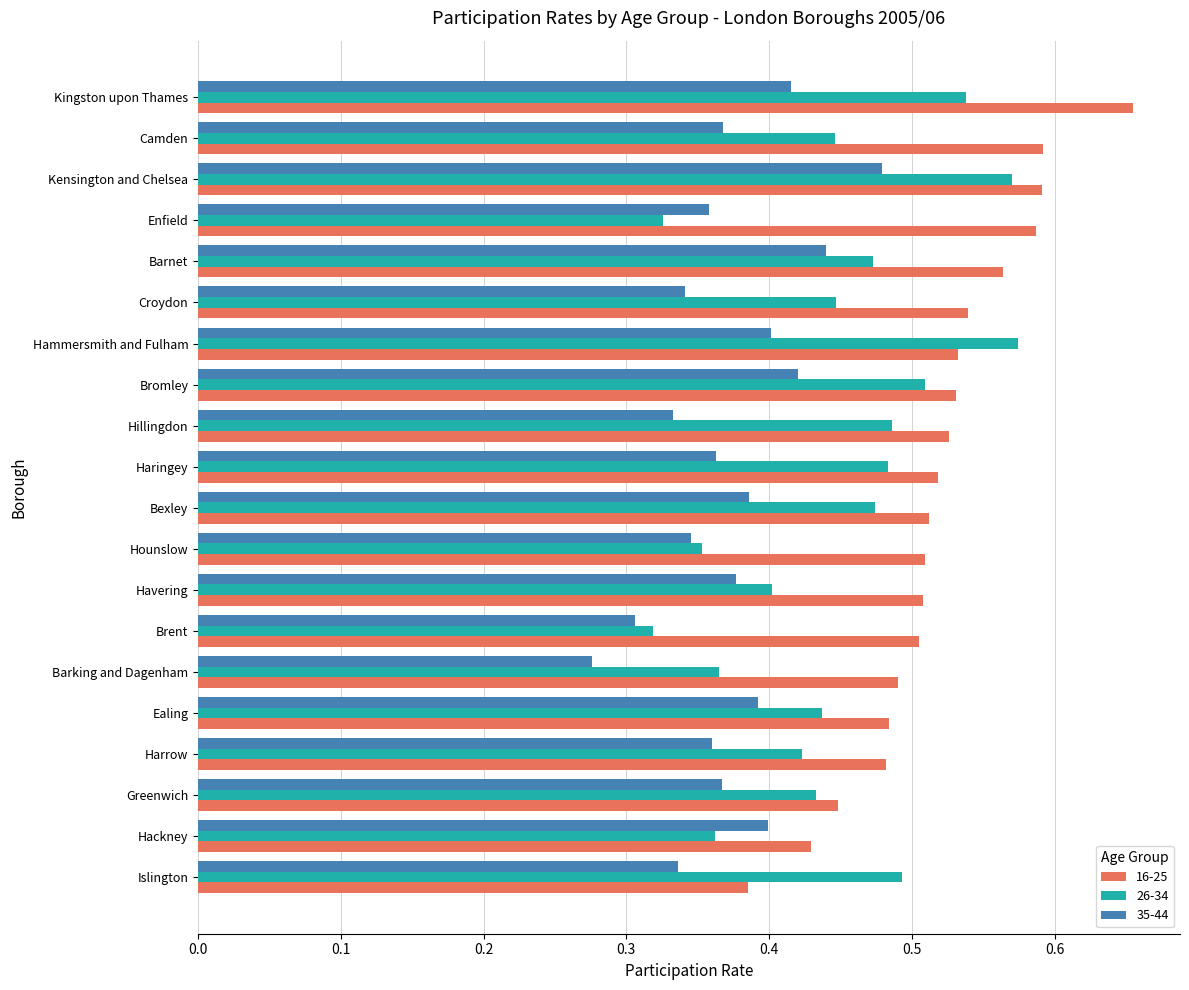

List the series in order of their overall mean, highest first.

16-25, 26-34, 35-44